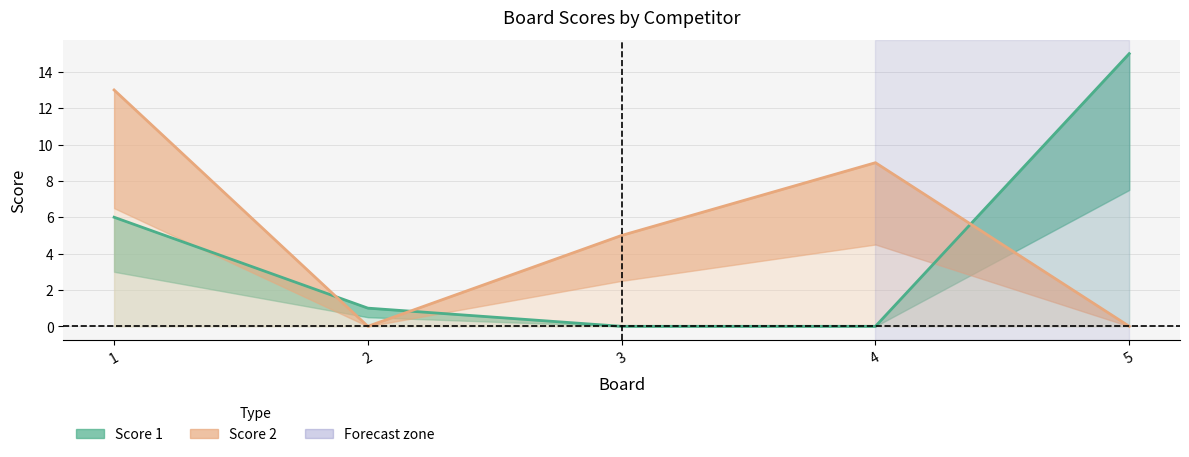

Which series ends up on top after the final intersection of Score 2 and Score 1?

Score 1